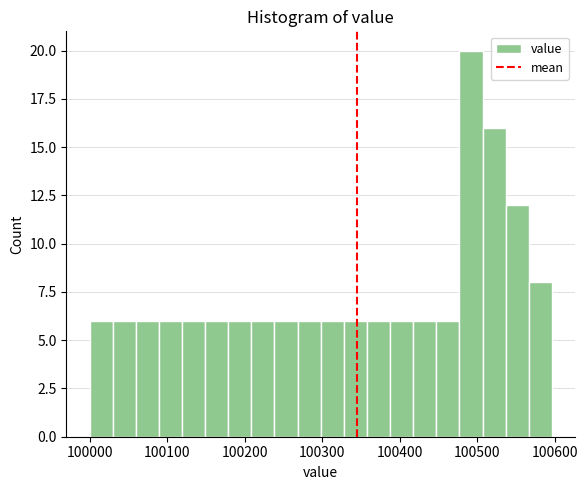

Read against the x-axis, roughly where is the centre of the tallest bar?

100490